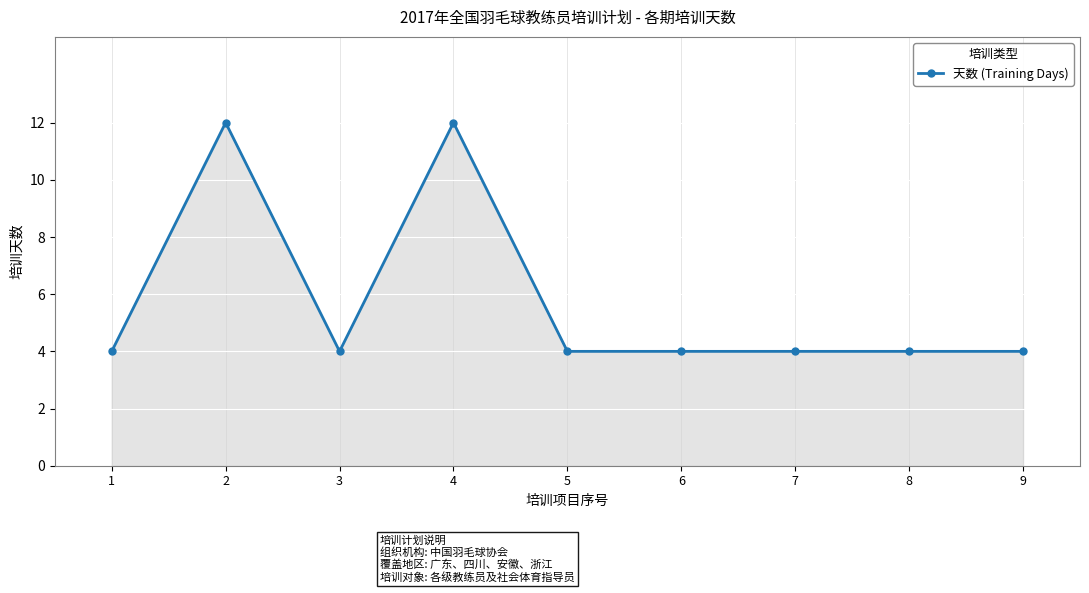

True or false: the data shows 21 at 2.

False